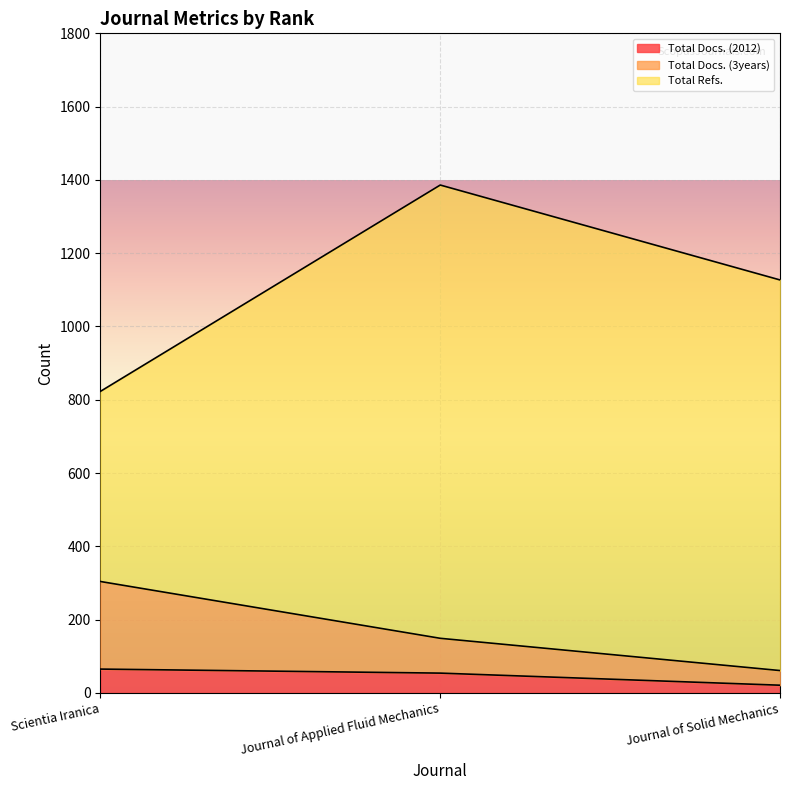

At which label does Total Docs. (3years) first exceed 149?

Scientia Iranica